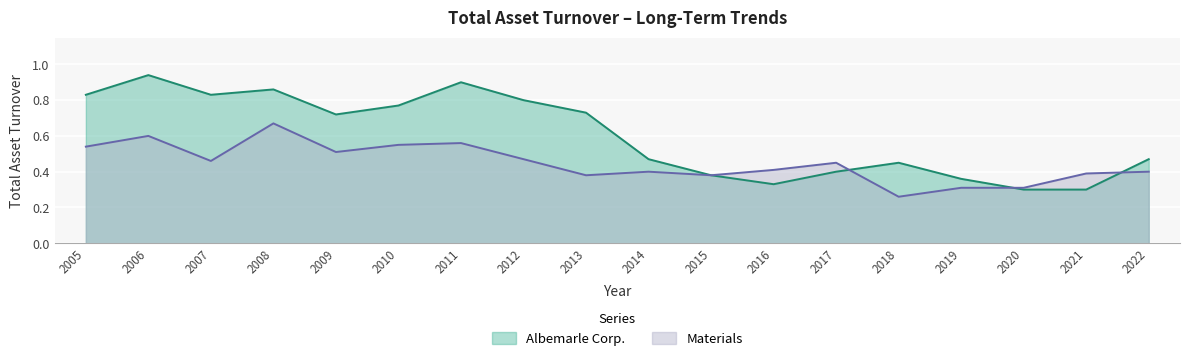

What are all the series names shown in the legend?

Albemarle Corp., Materials